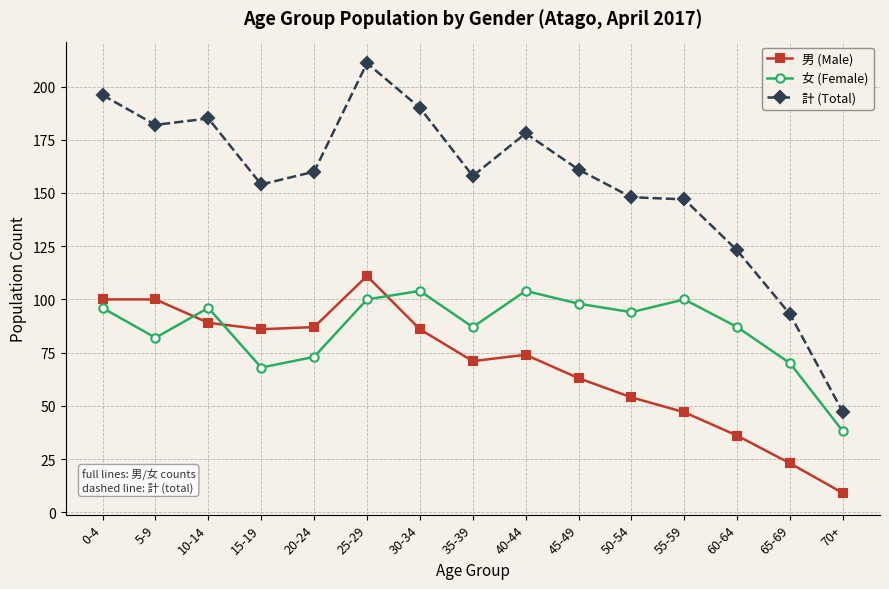

Which series changed the most between 0-4 and 45-49?

男 (Male)